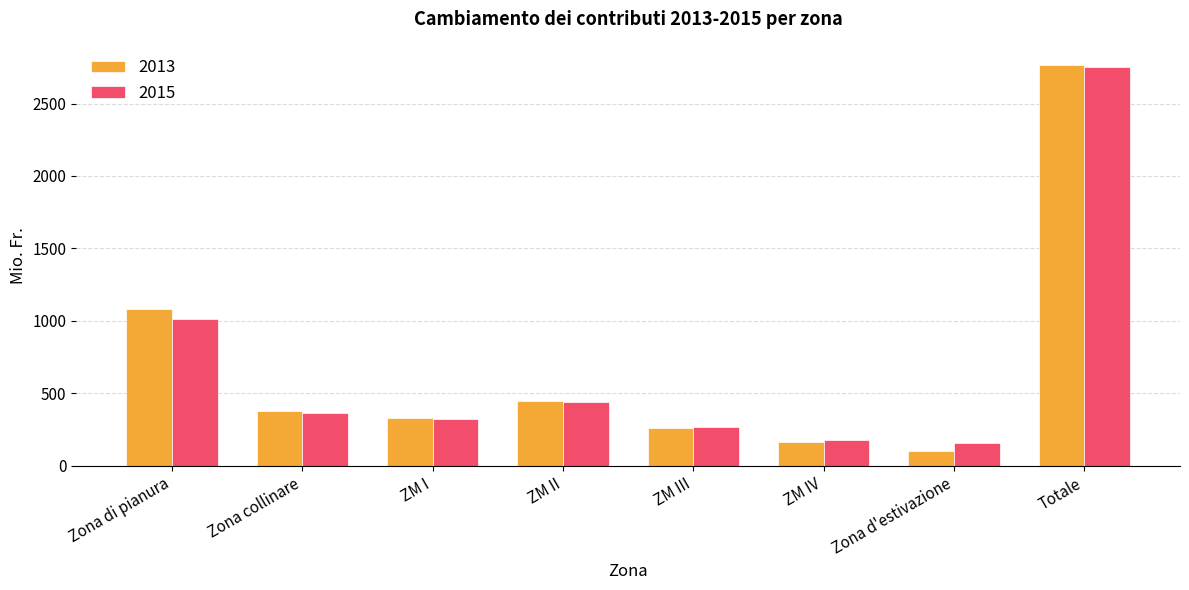

What value does the 2013 series have at Zona collinare, to the nearest 10?

380